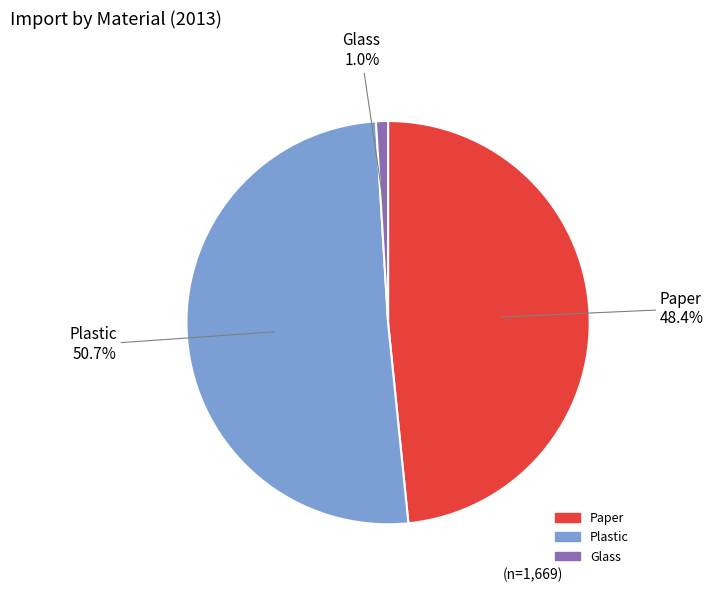

How many segments does this pie chart have?

3